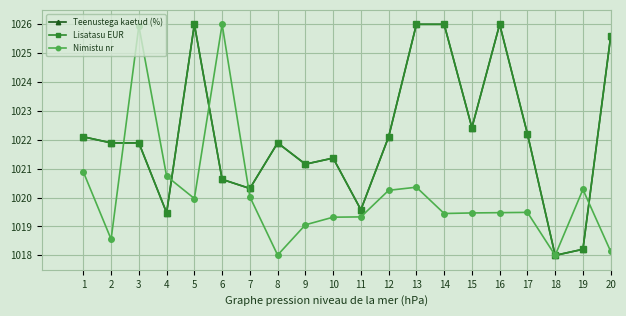

Is it true that Teenustega kaetud (%) equals 1022.2 at 17?

True